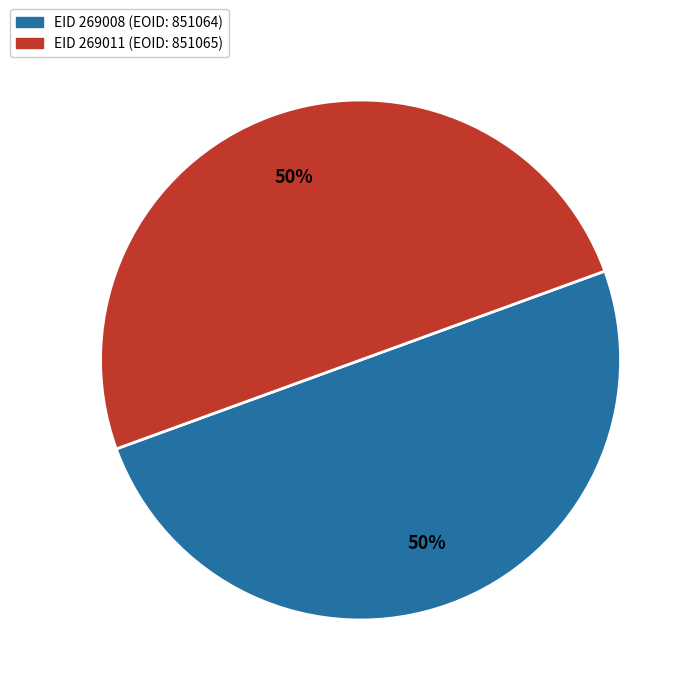

What is the ratio of the value at EID 269011 (EOID: 851065) to the value at EID 269008 (EOID: 851064)?

1.0